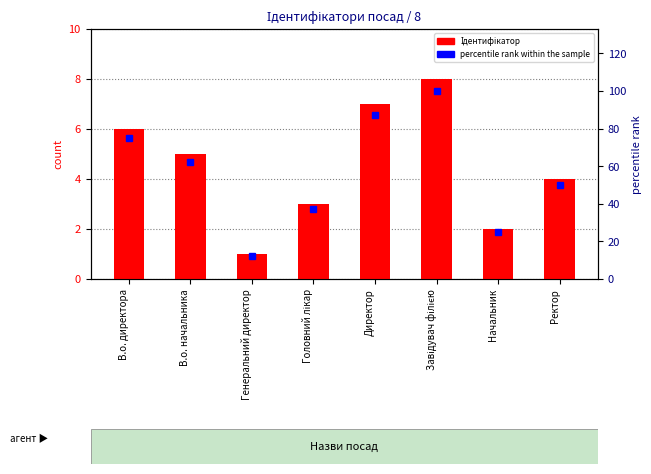

At which label is the value closest to 4?

Ректор